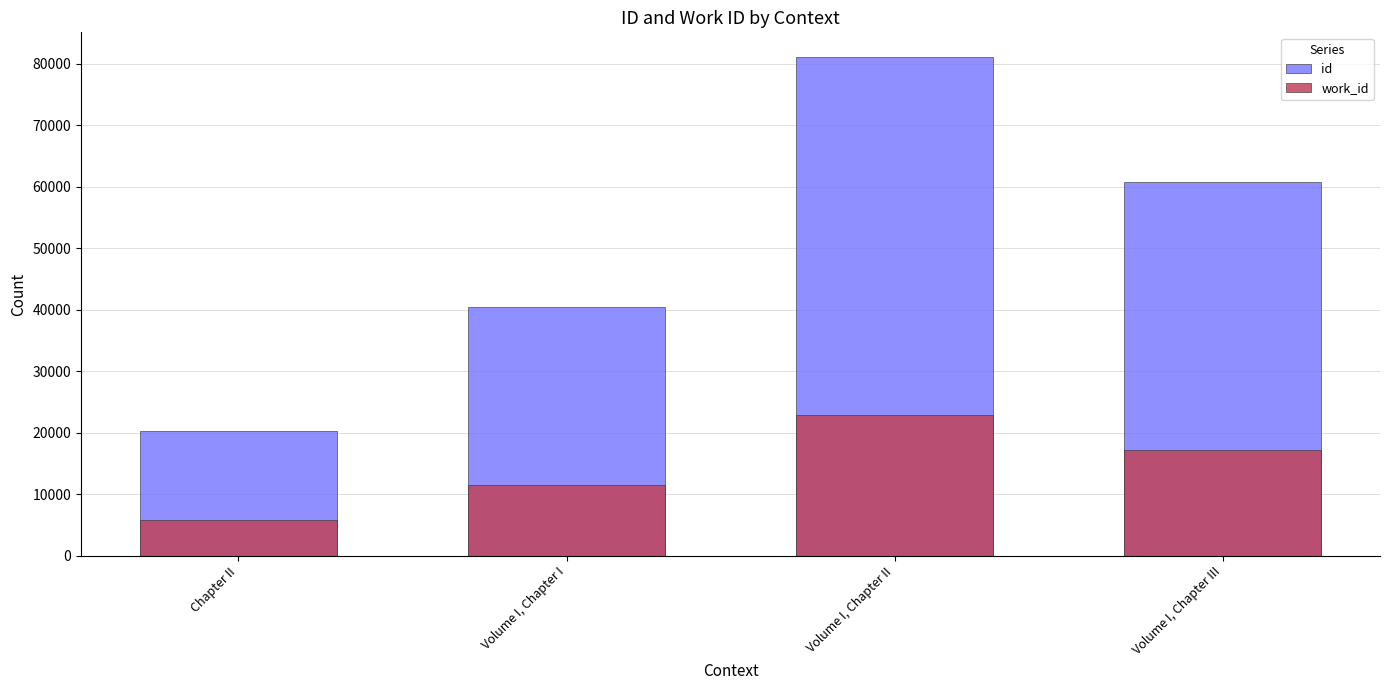

What is the label of the 1st bar from the right?

Volume I, Chapter III